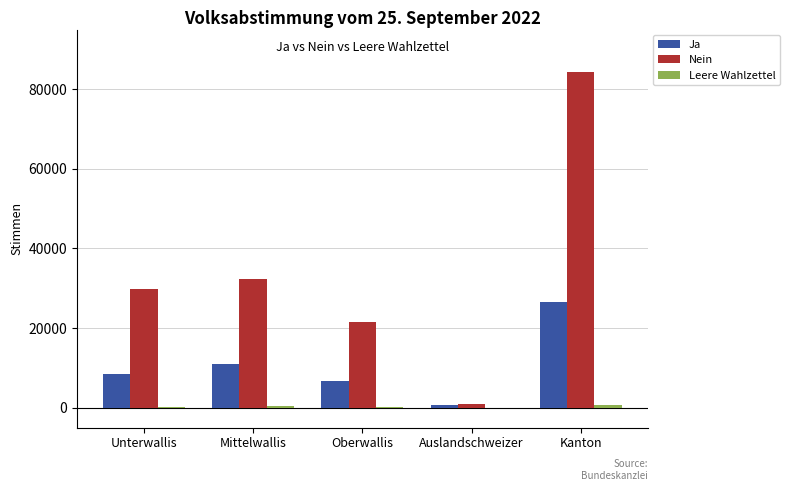

Does the chart contain stacked bars?

No